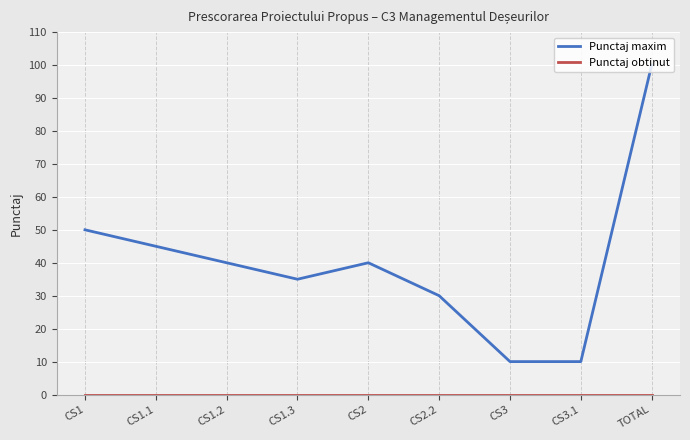

At how many categories does at least one series exceed 84?

1